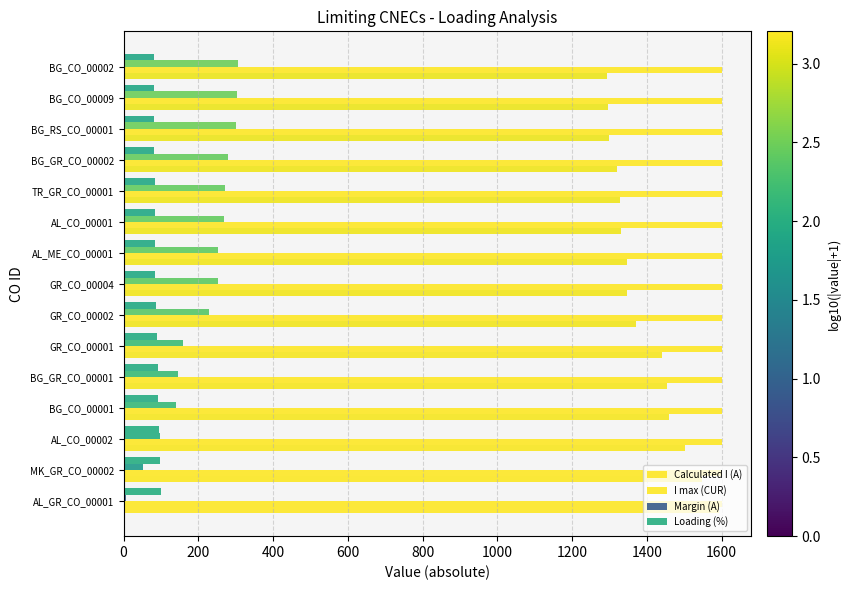

How many categories are shown in the chart?

15